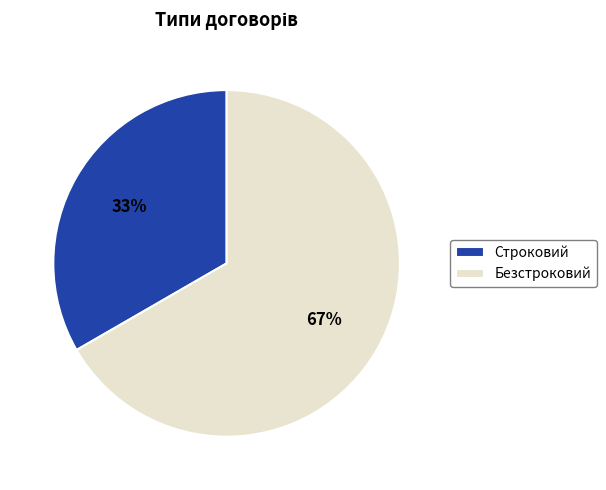

To the nearest percent, what portion does Строковий represent?

33%